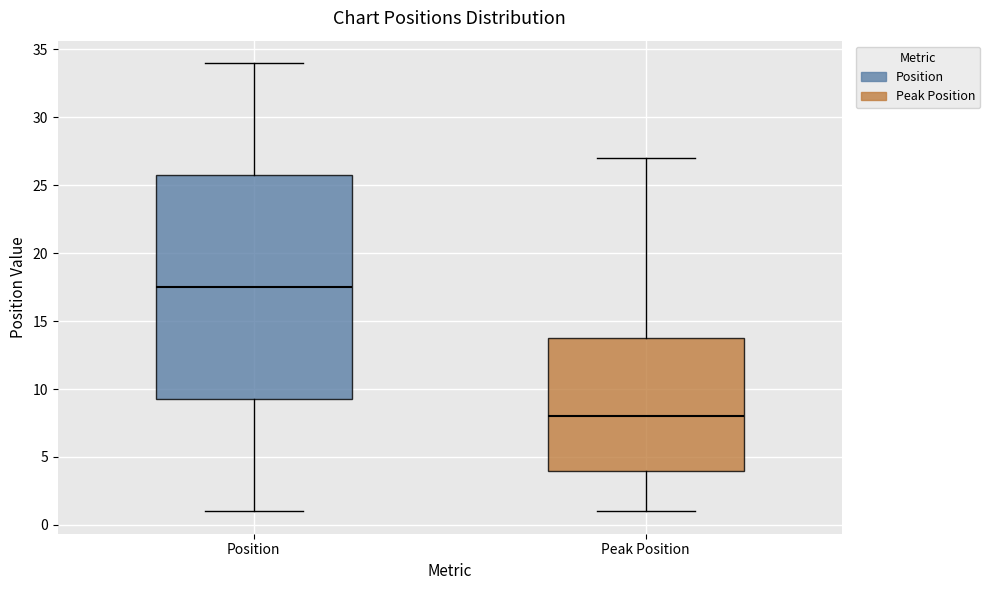

Where does the upper whisker of the box for Position end on the y-axis? The values are not printed on the chart, so give them approximately, as read against the axis.

34.0